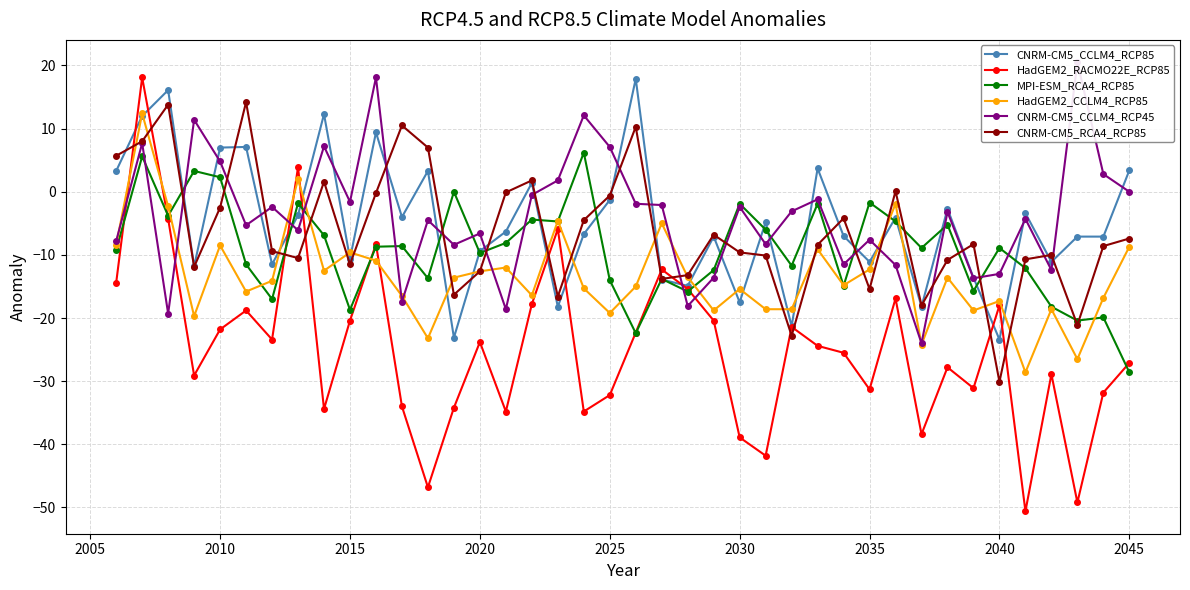

What is the highest value of the CNRM-CM5_CCLM4_RCP85 series?

17.9